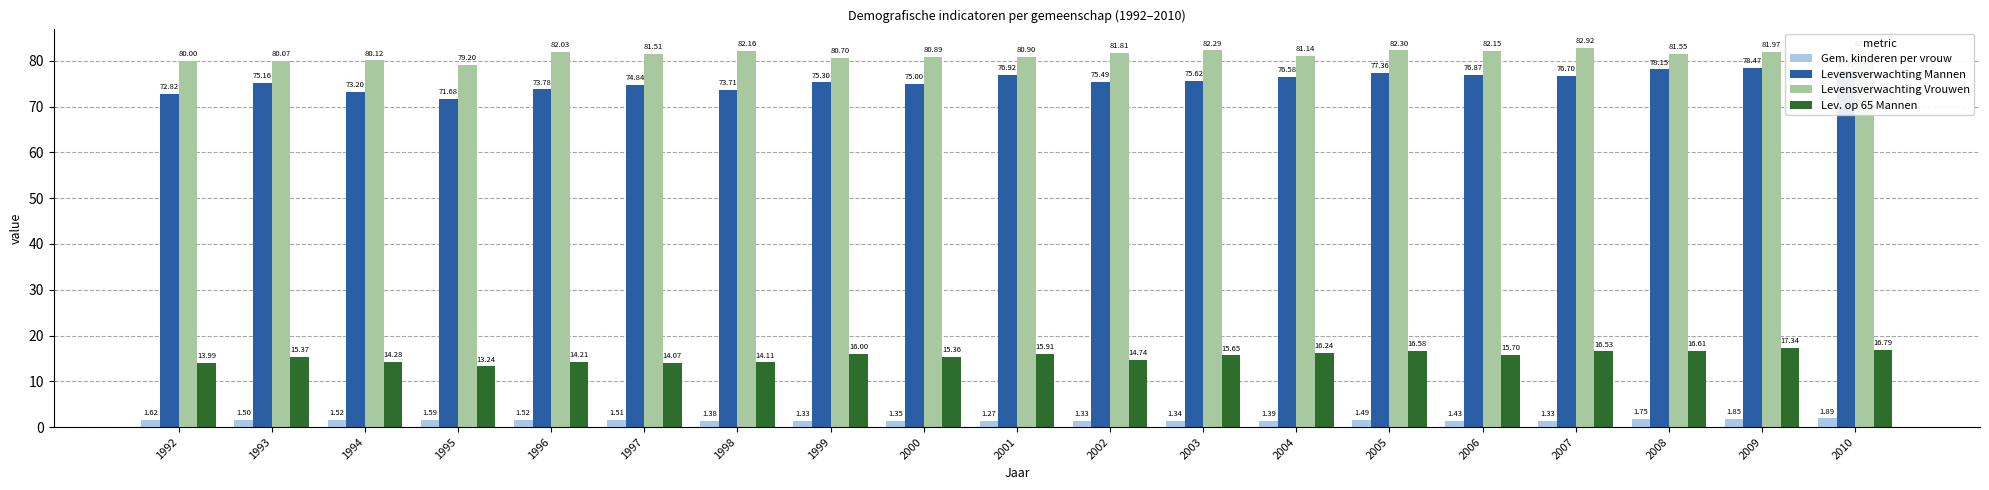

Does the chart contain stacked bars?

No